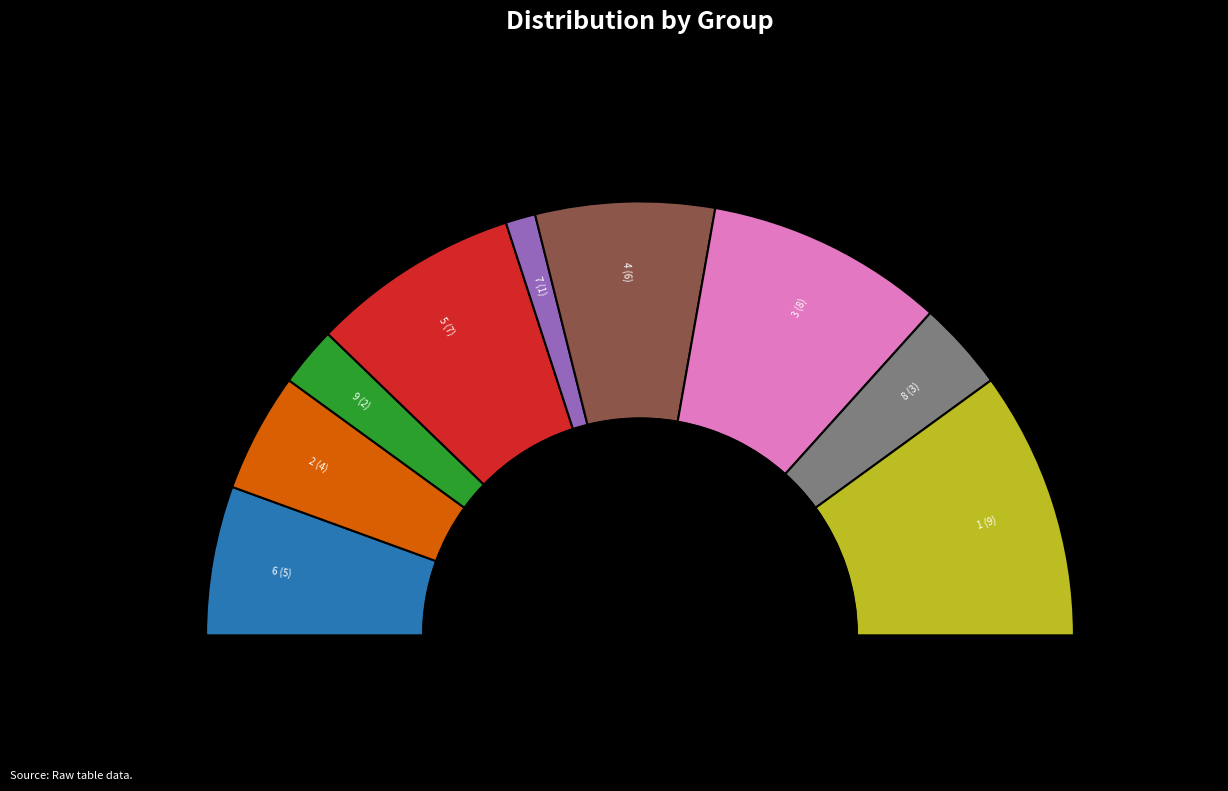

Does 2 account for over 50% of the chart?

No